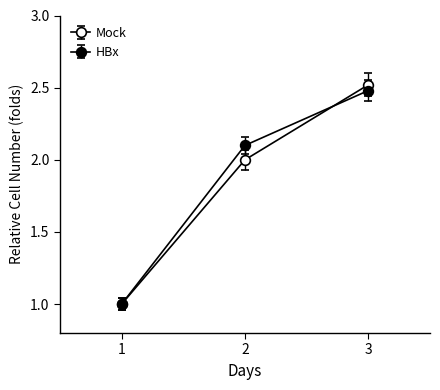

The value of Mock at 3 is 2.5. True or false?

True